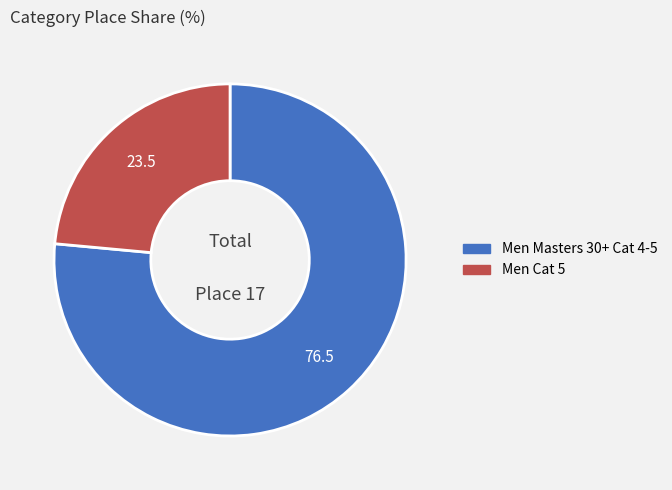

What is the ratio of the value at Men Masters 30+ Cat 4-5 to the value at Men Cat 5?

3.2